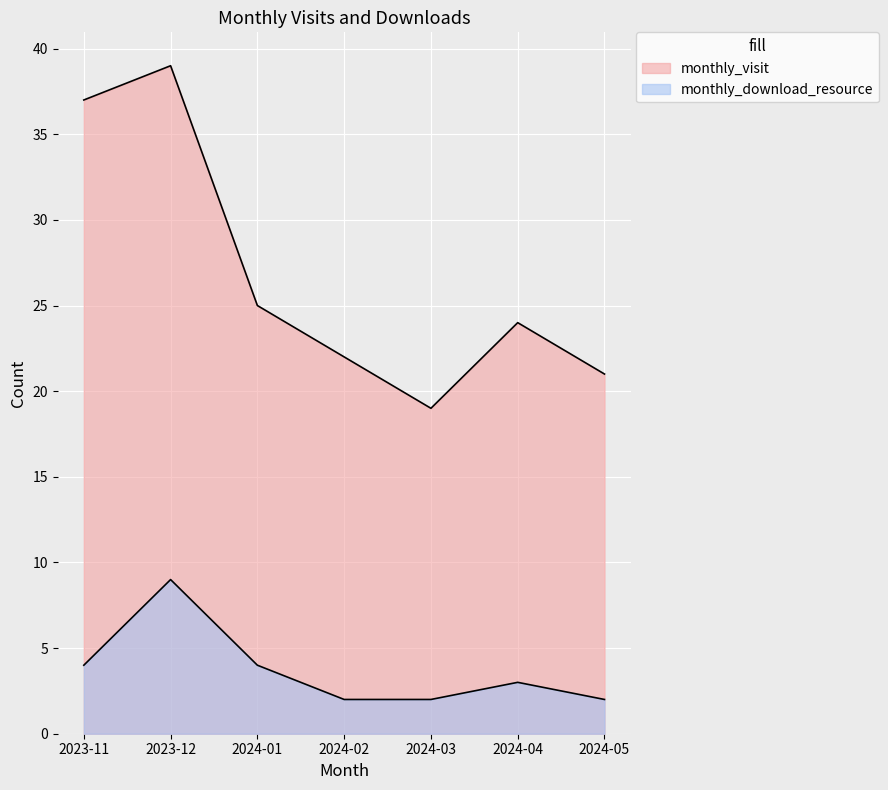

What is the average value of the monthly_visit series?

27